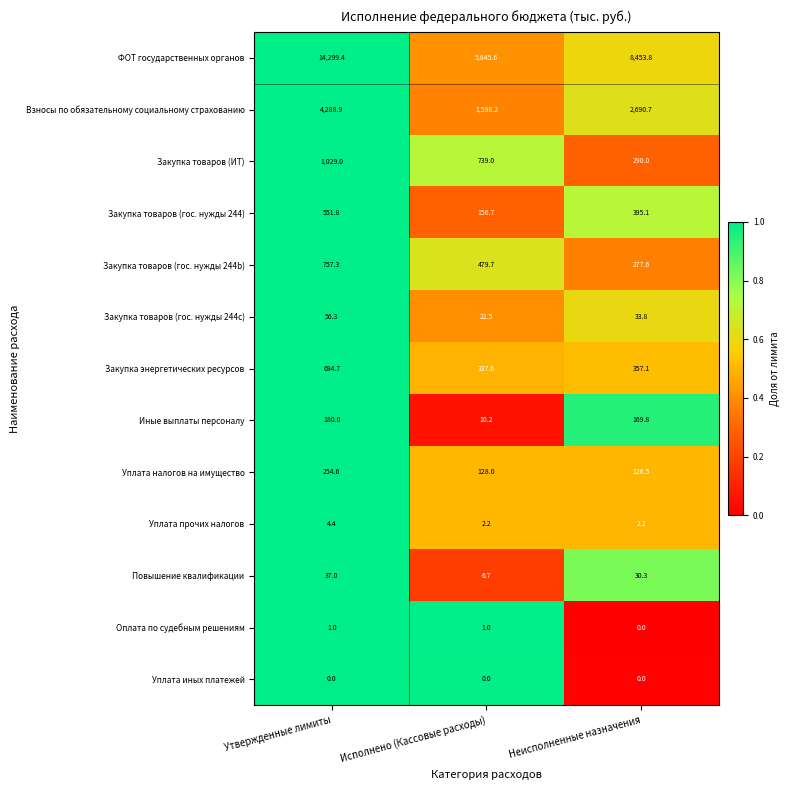

What is the greatest value displayed?

14299.4